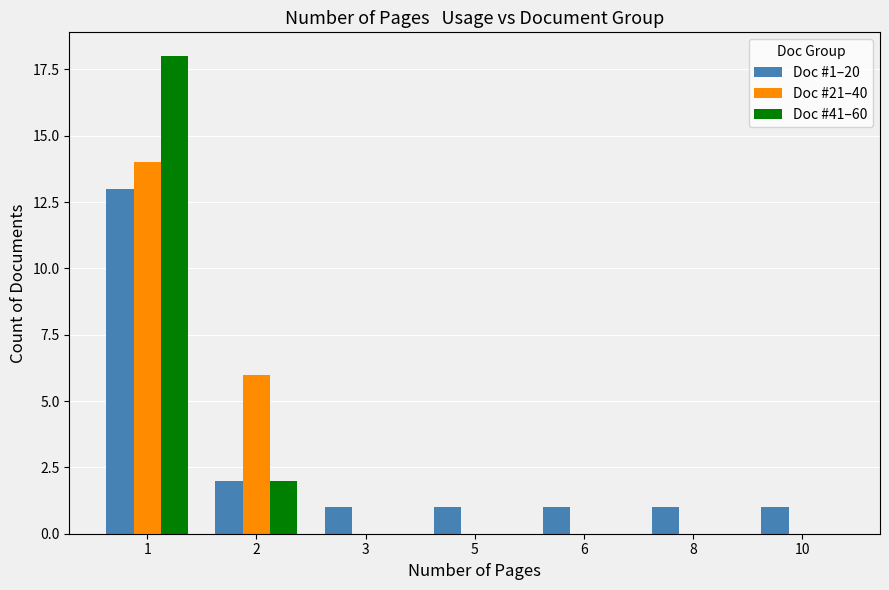

Is the value of Doc #1–20 at 6 greater than the value of Doc #21–40 at 1?

No